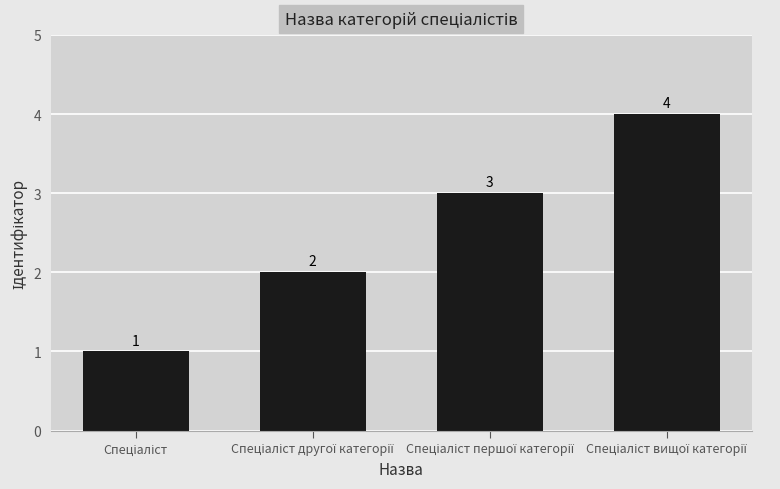

What is the difference between the maximum and minimum values?

3